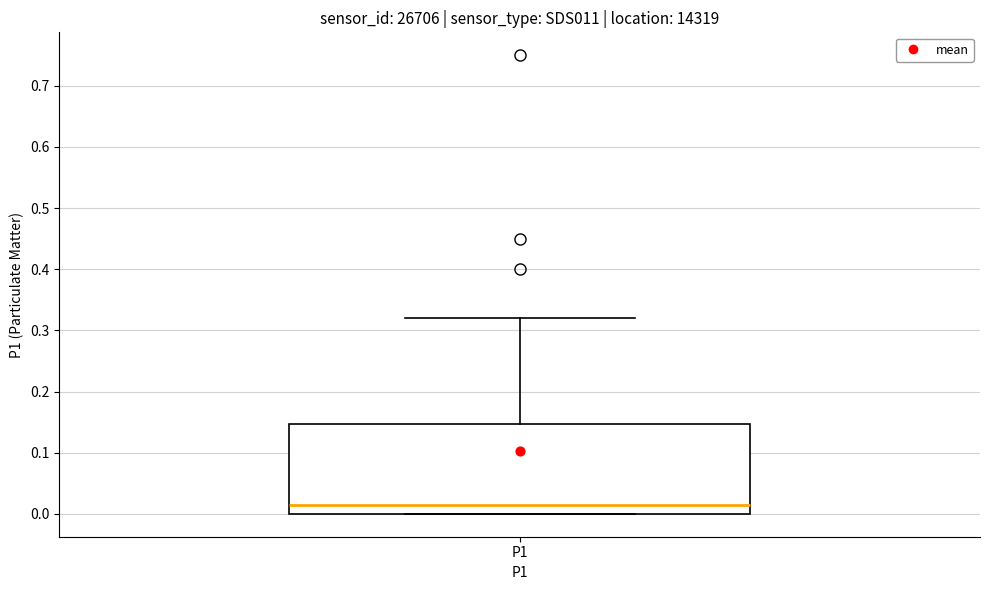

Transcribe this box plot: give where the median line is, the range the box spans, and where the two whiskers end, as read against the y-axis. The values are not printed on the chart, so give them approximately, as read against the axis.

median 0.02, box 0.00 to 0.15, whiskers 0.00 to 0.32